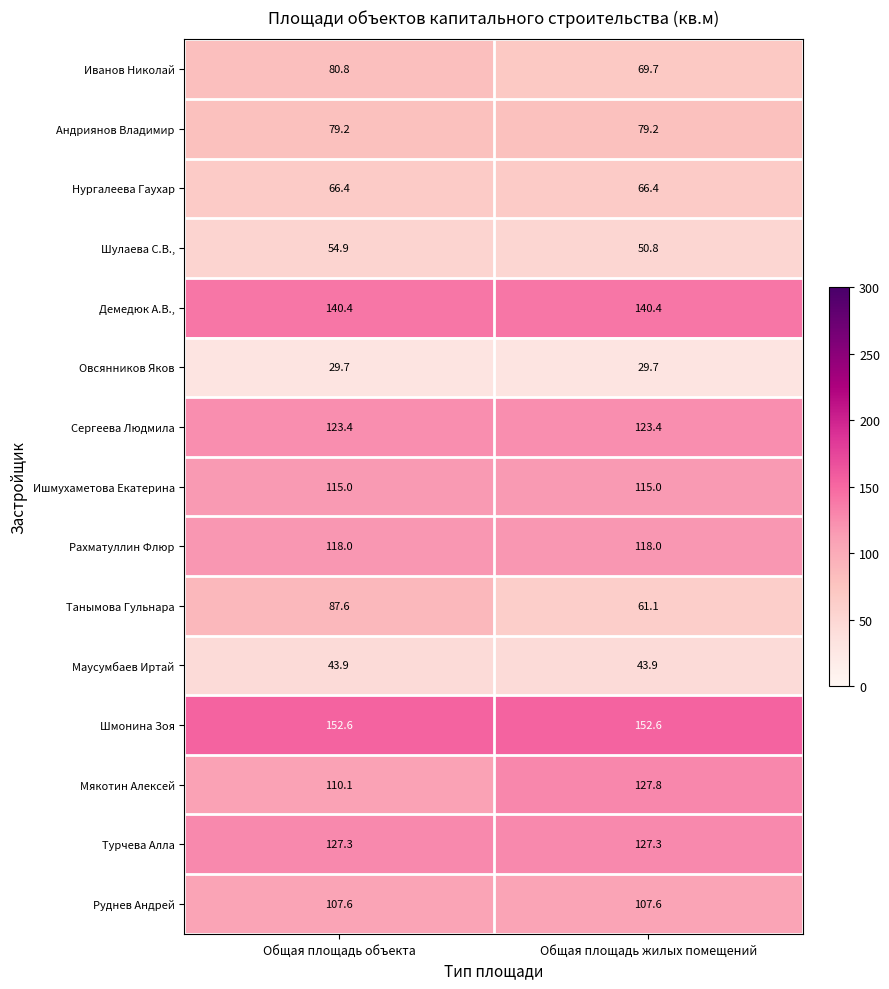

What is the sum of all Андриянов Владимир values?

158.4